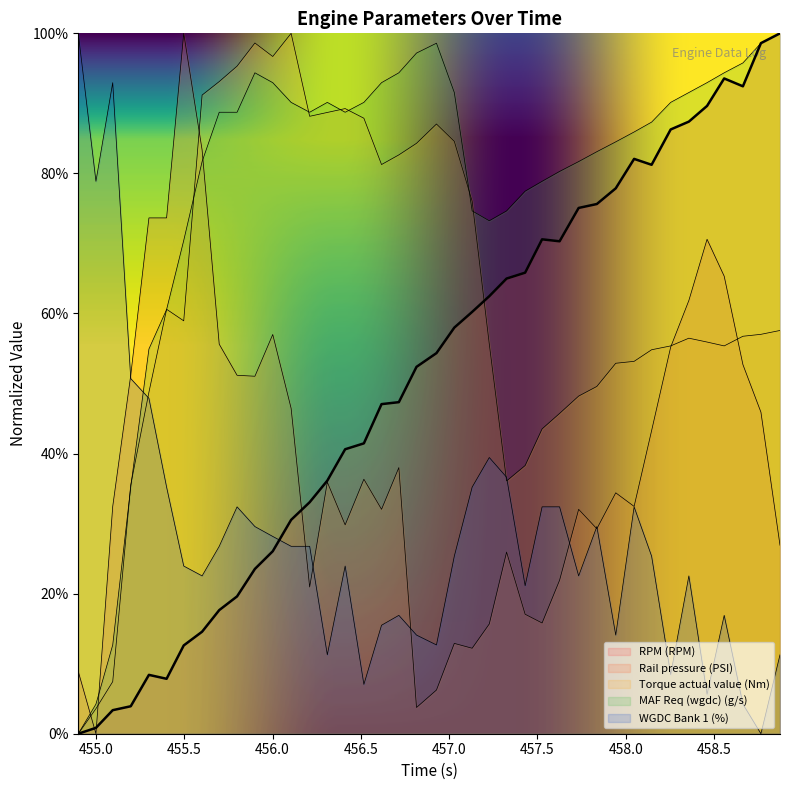

What position from the left is 35?

36